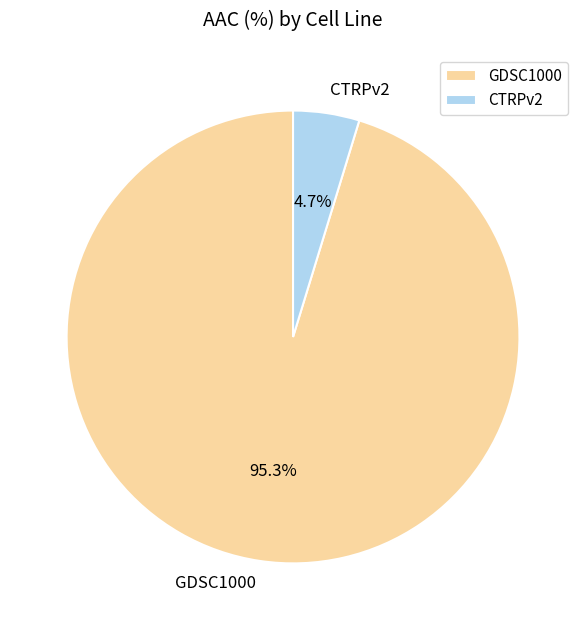

Rank the categories by value from lowest to highest.

CTRPv2, GDSC1000